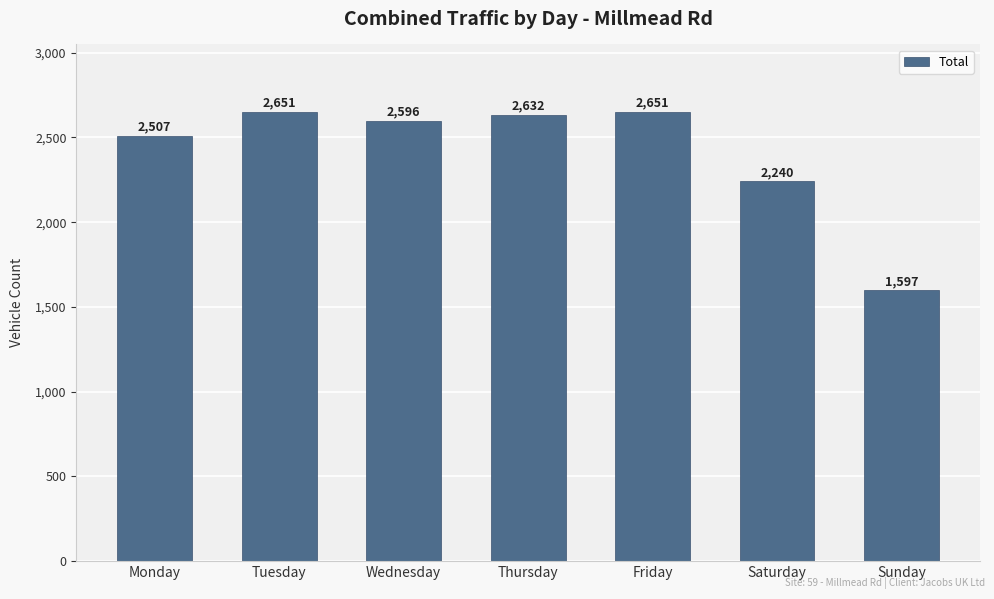

What is the value of the 1st bar from the left?

2507